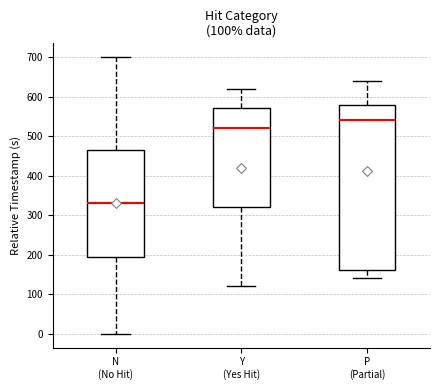

Which box is the tallest, from its lower edge to its upper edge?

P (Partial)